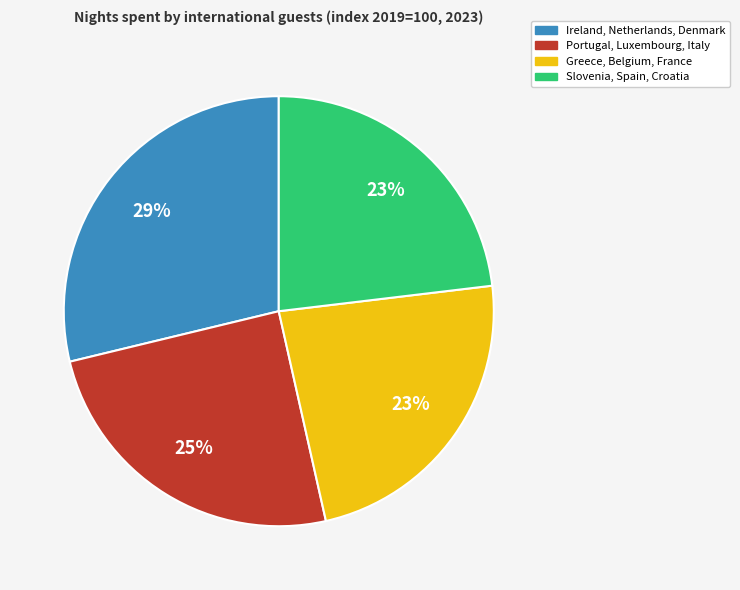

Is there a majority slice in this chart?

No